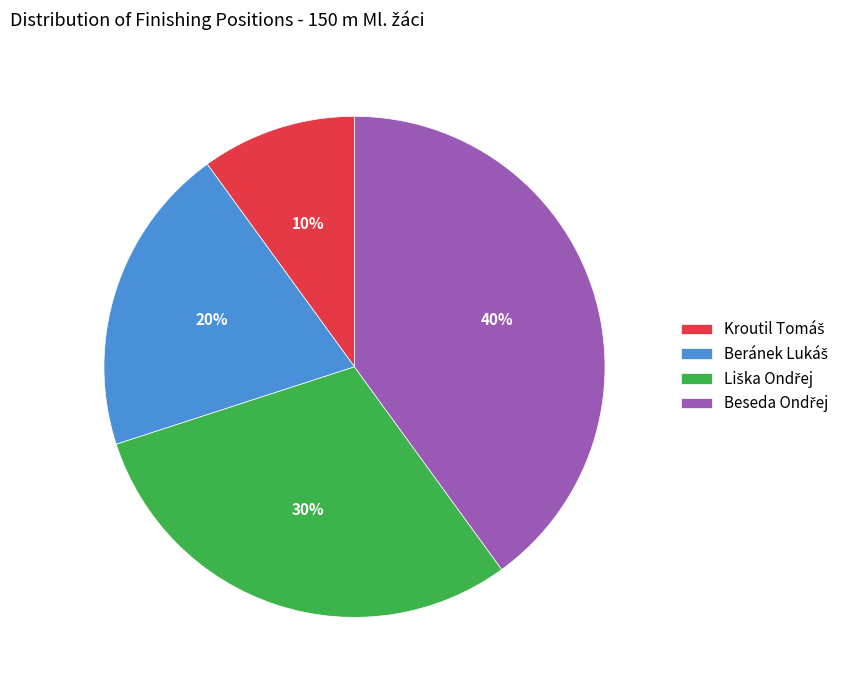

Is there any slice that represents more than half of the pie?

No